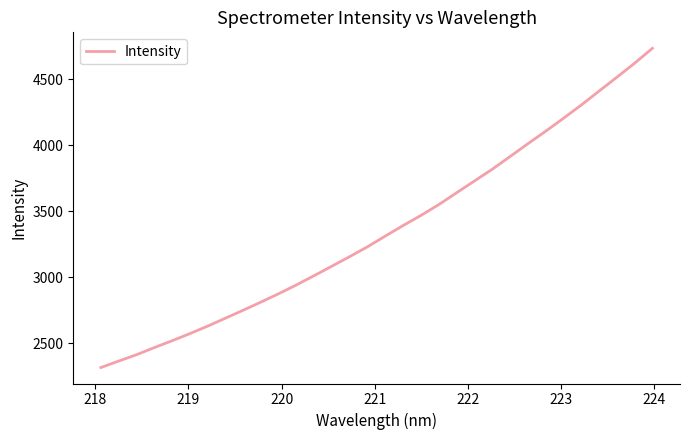

How many lines are shown in the chart?

1